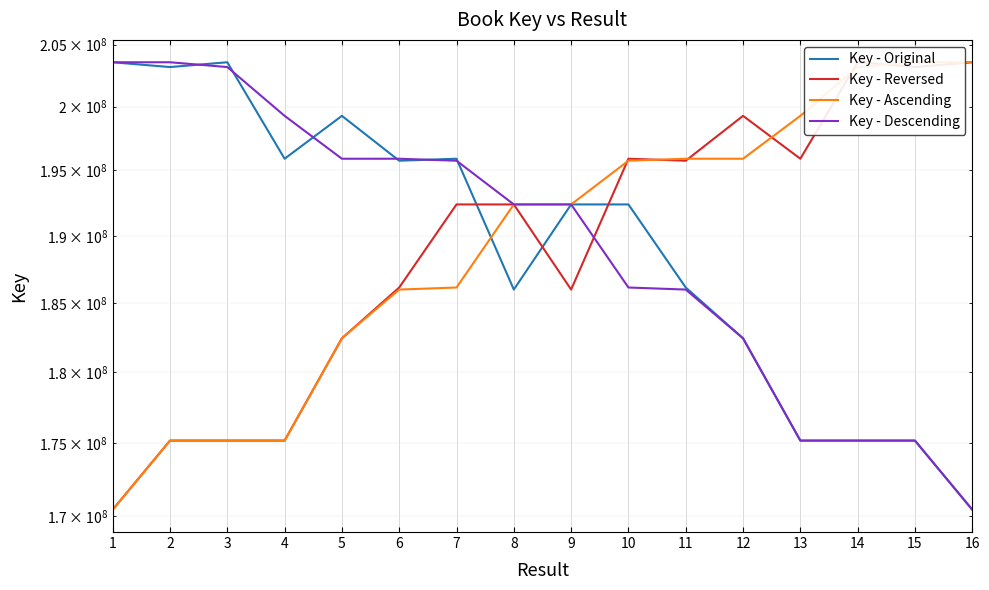

The value of Key - Ascending at 5 is 295323627. True or false?

False